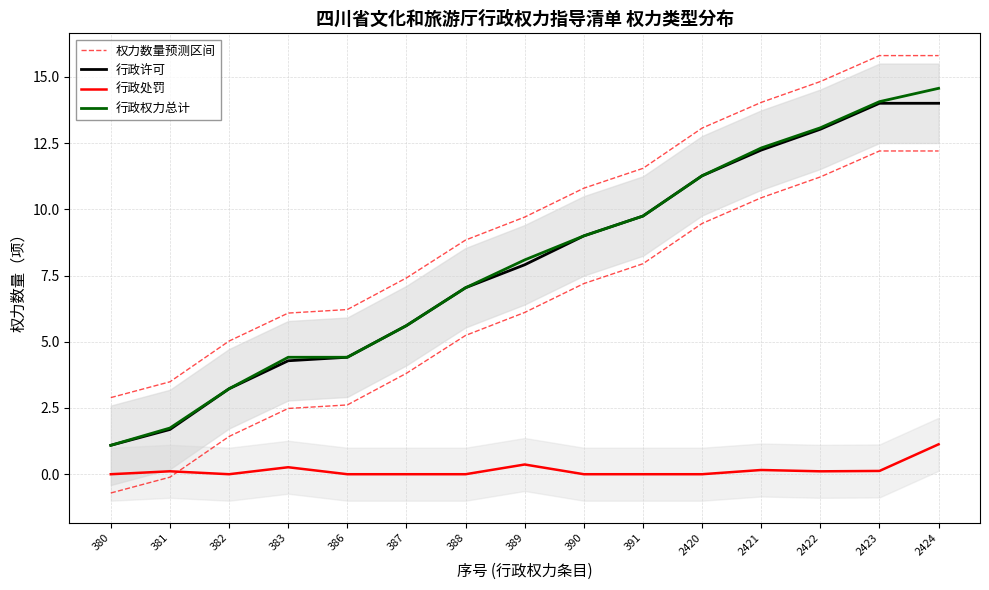

Where is 行政权力总计 nearest to the value 7?

388